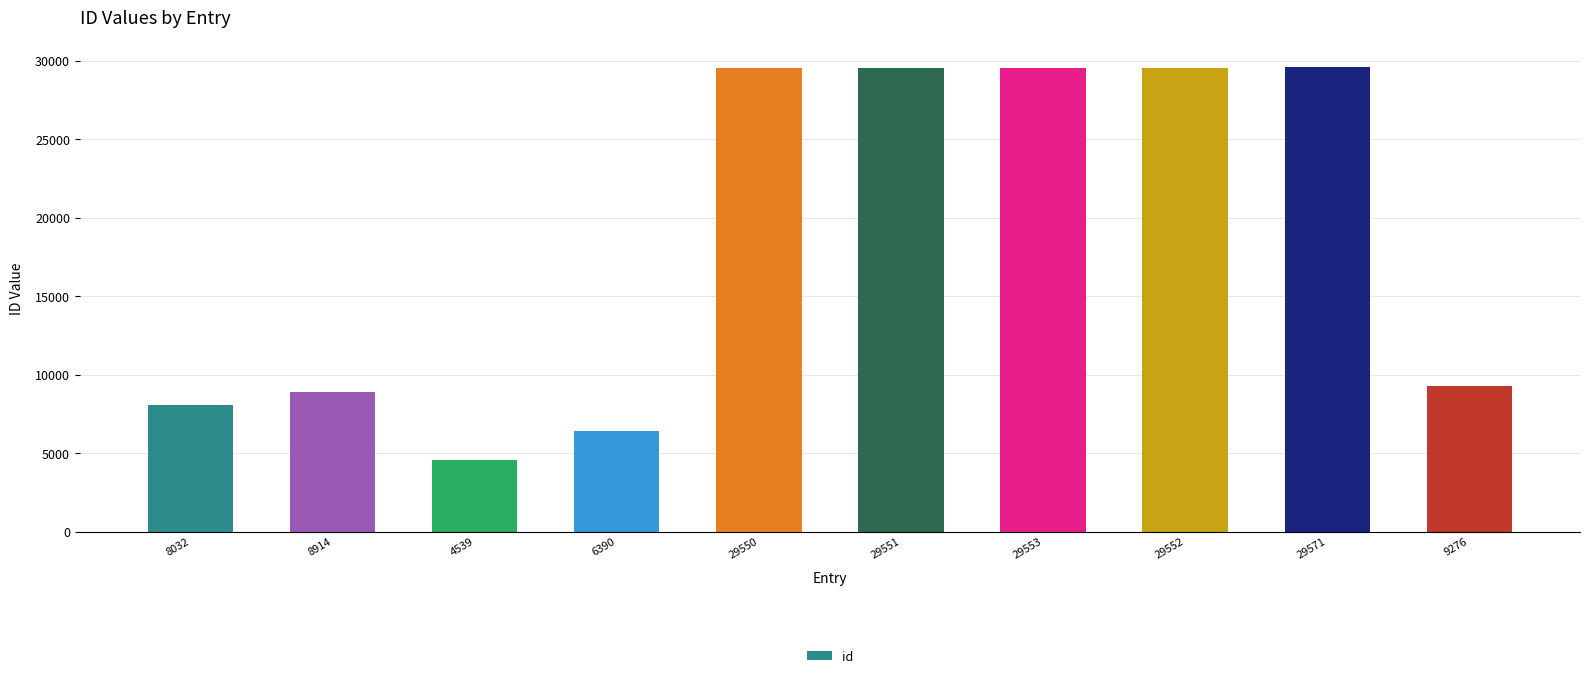

Is it true that the value at 29552 is 8258?

False